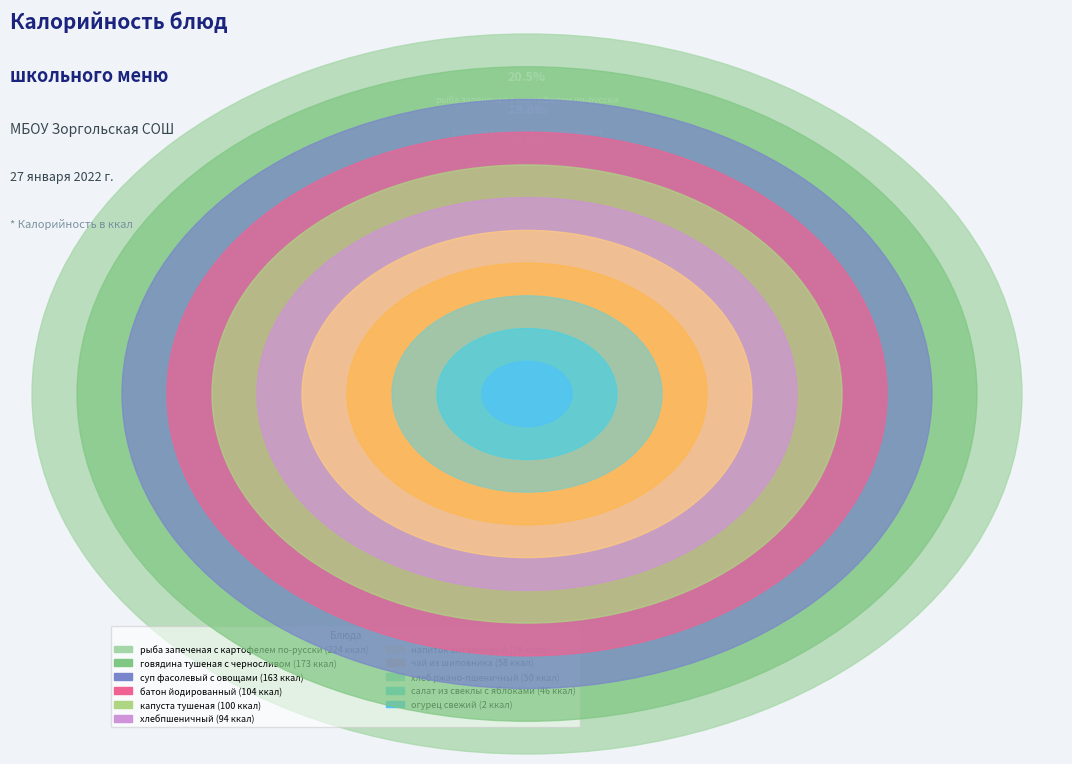

Which category has the biggest portion of the pie?

рыба запеченая с картофелем по-русски